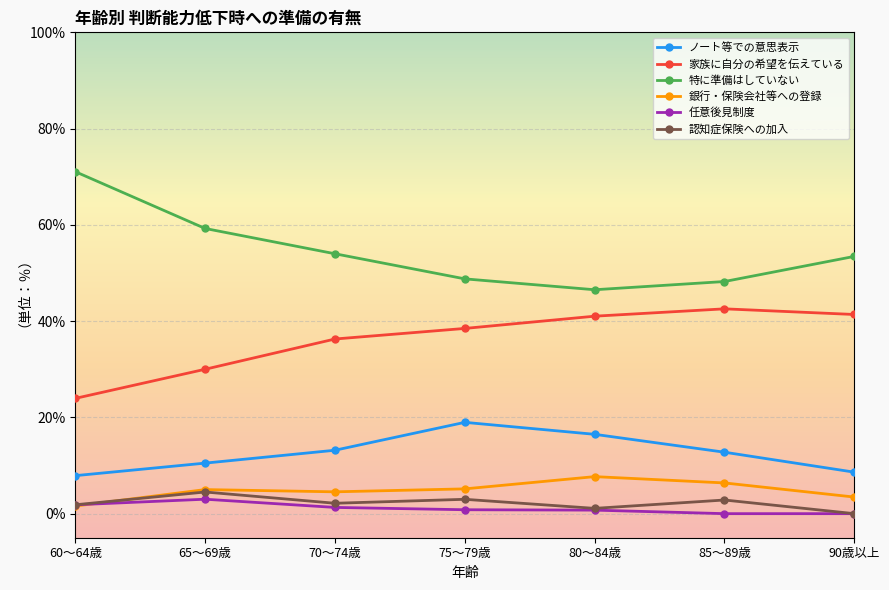

Is it true that 特に準備はしていない equals 48.8 at 75～79歳?

True